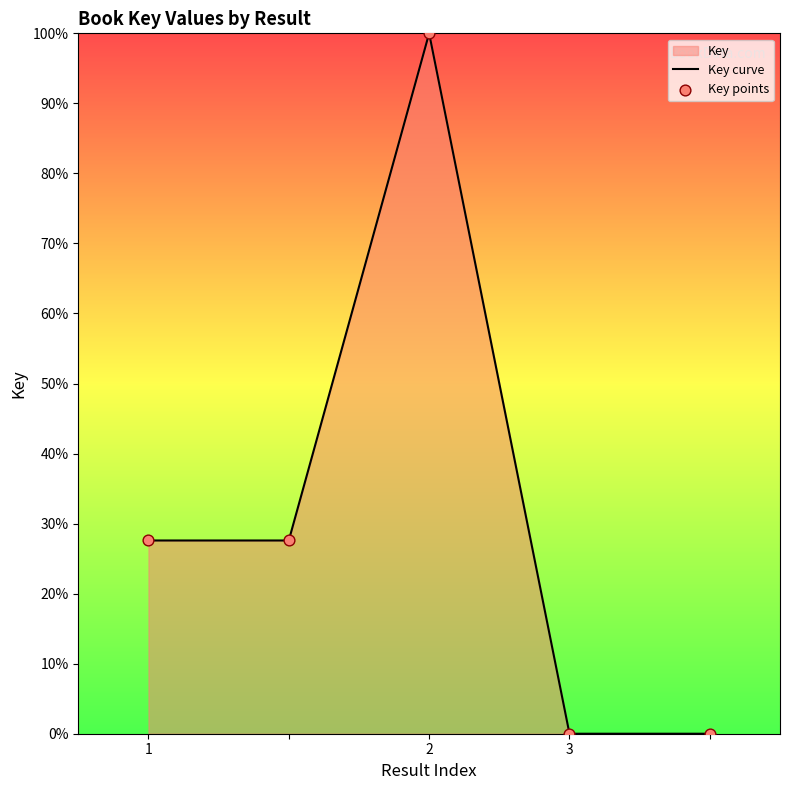

The value at 2 is 100.0. True or false?

True